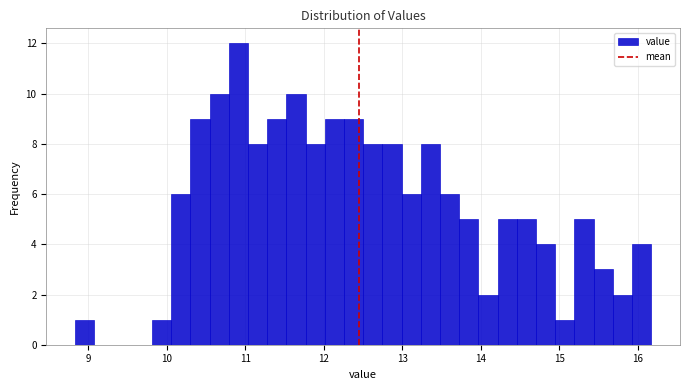

Around what value on the x-axis is the tallest bar? Give the approximate position of its centre, as read against the axis.

10.9